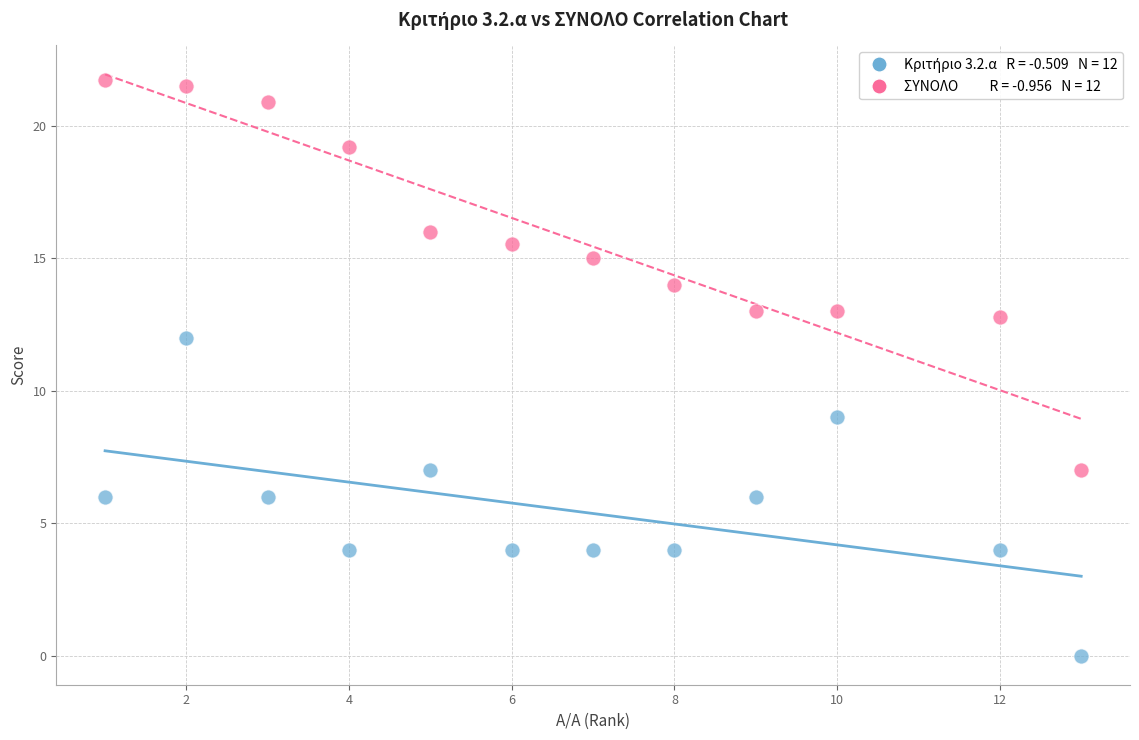

Across all series, what Y value is closest to 10?

9.0